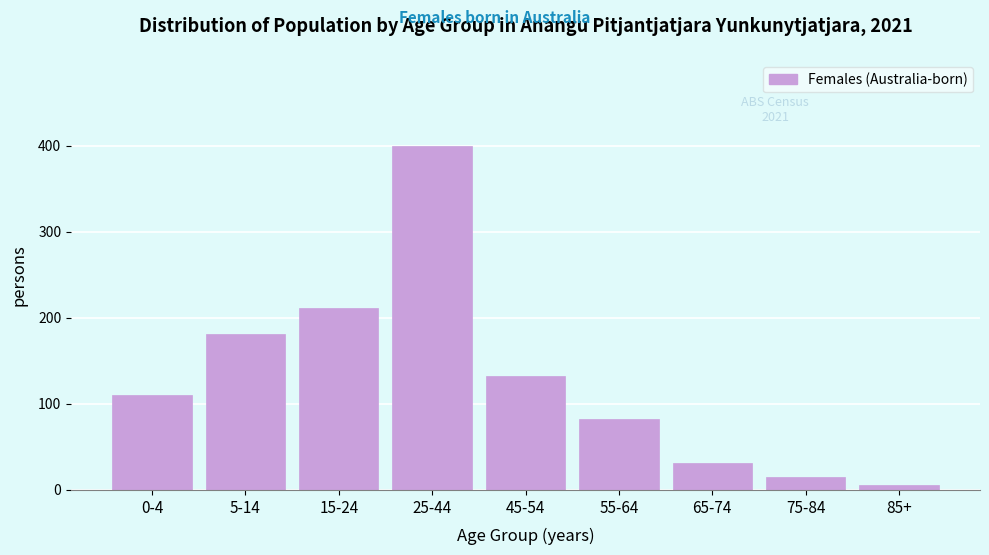

Reading left to right, what are all the values shown in this chart?

110	181	212	400	133	83	31	15	6